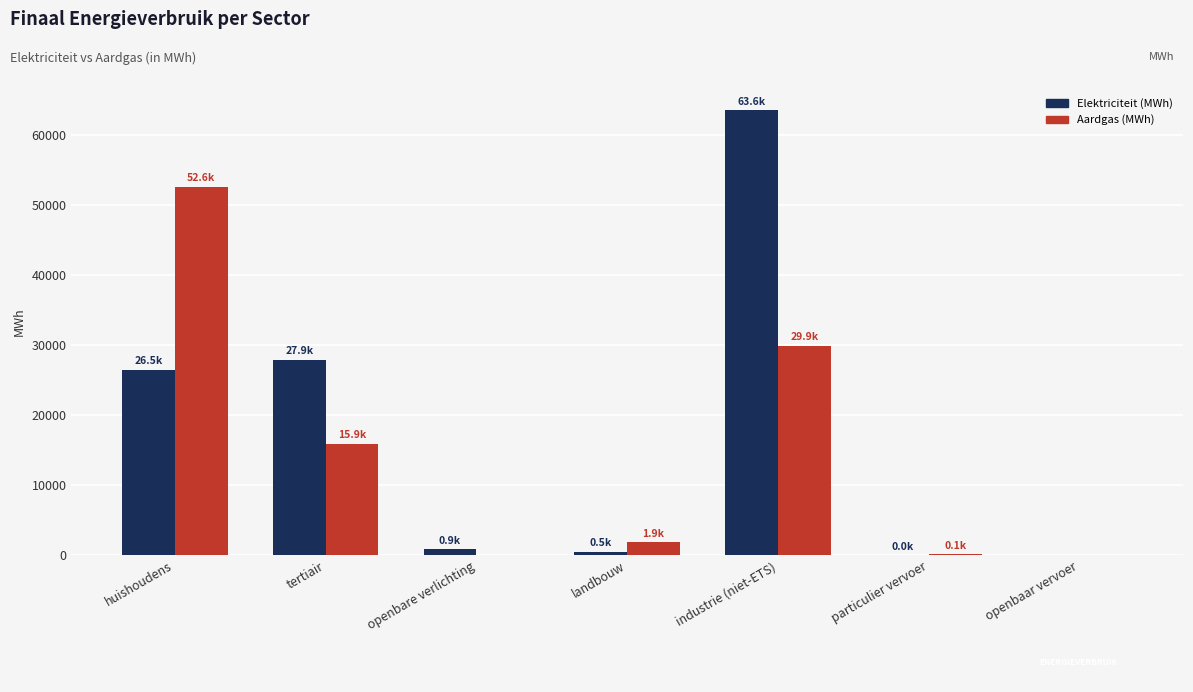

What is the difference between the Elektriciteit (MWh) values at openbare verlichting and landbouw?

365.7